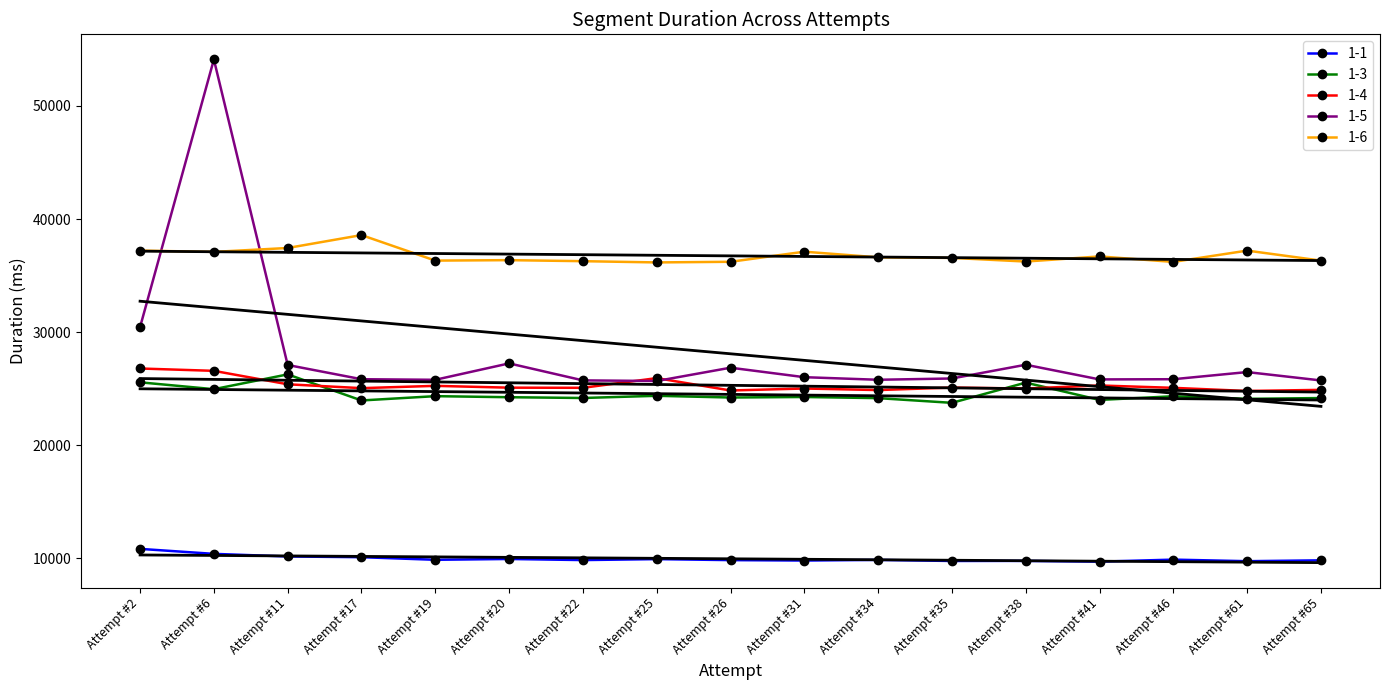

How many times do 1-4 and 1-3 cross each other?

4